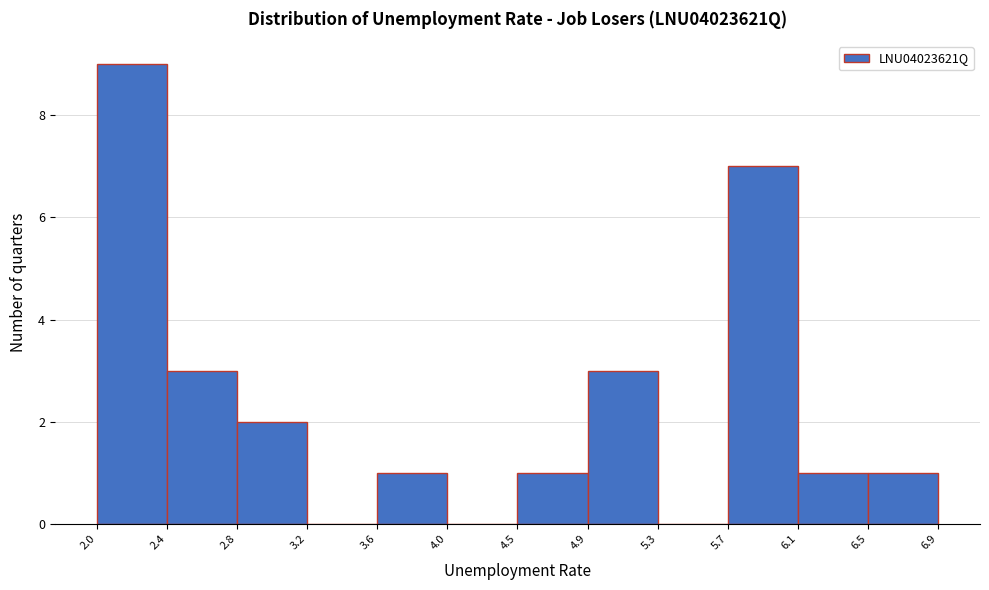

Reading left to right, list every bar in this chart as the range it spans on the x-axis followed by its height. The values are not printed on the chart, so give them approximately, as read against the axis.

2.0 to 2.4: 9
2.4 to 2.8: 3
2.8 to 3.2: 2
3.2 to 3.6: 0
3.6 to 4.0: 1
4.0 to 4.5: 0
4.5 to 4.9: 1
4.9 to 5.3: 3
5.3 to 5.7: 0
5.7 to 6.1: 7
6.1 to 6.5: 1
6.5 to 6.9: 1